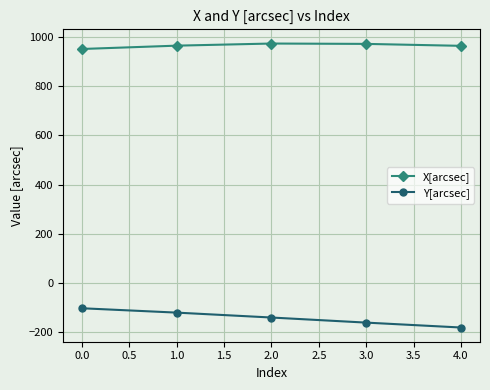

What position from the right is 0.0?

5